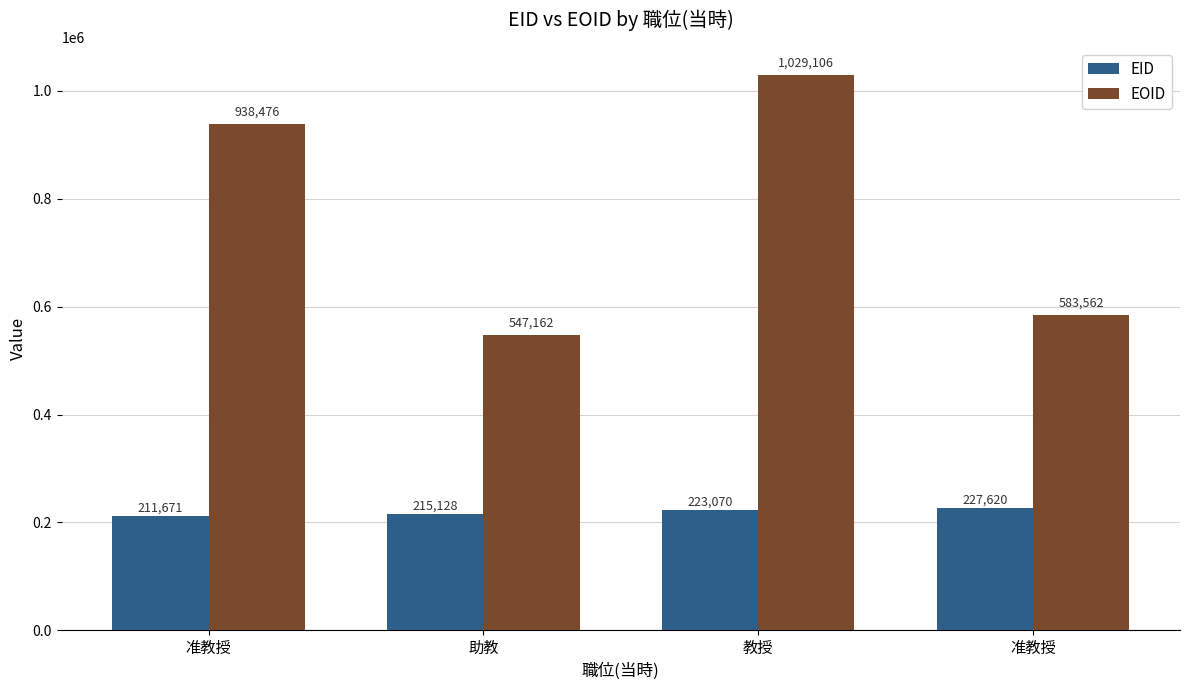

The value of EID at 助教 is 305142. True or false?

False